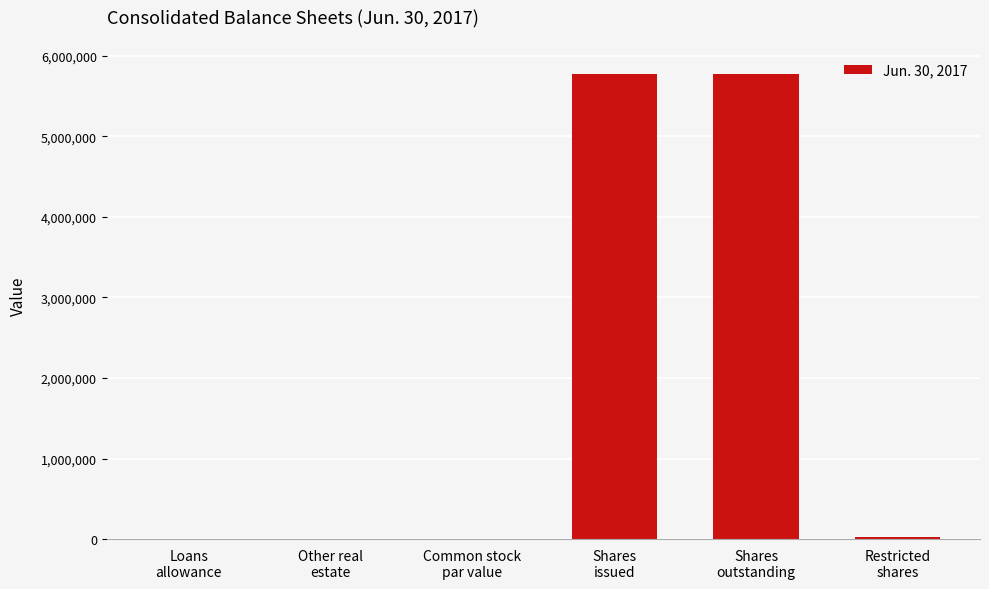

What is the approximate value at Restricted
shares, to the nearest 50?

28700